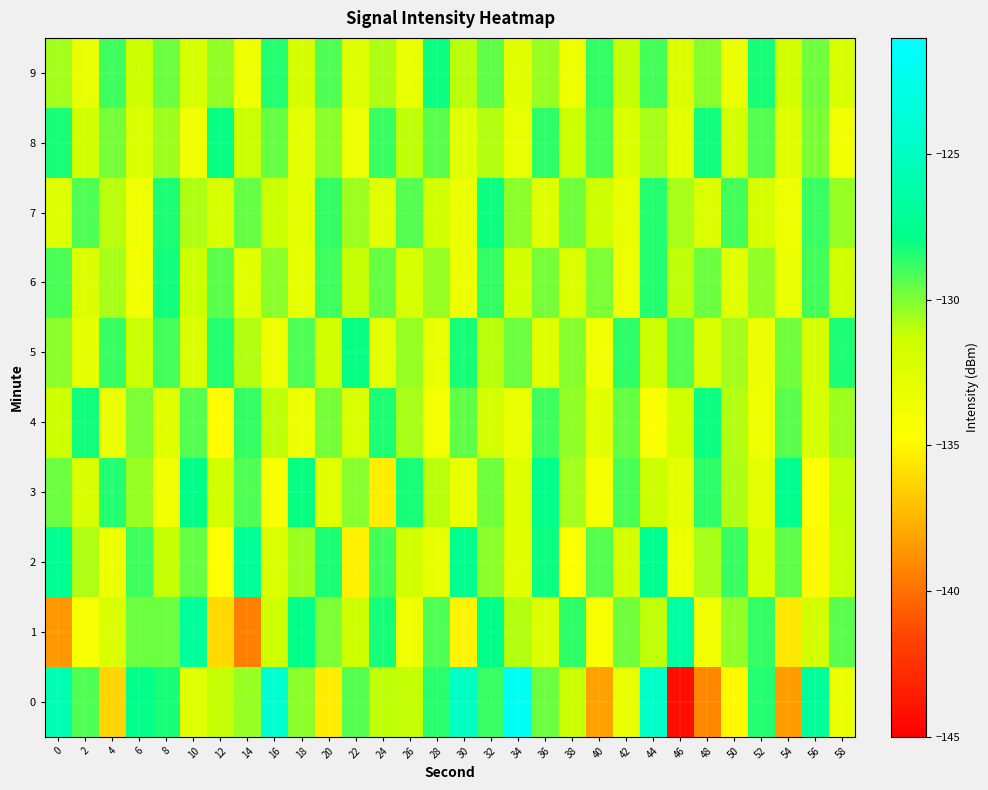

Reading left to right, transcribe all the data shown in this chart.

0: 0=-125.7	2=-129.2	4=-136.3	6=-127.7	8=-128.2	10=-132.6	12=-131.2	14=-130.4	16=-124.1	18=-130.2	20=-135.3	22=-129.3	24=-131.1	26=-131.2	28=-128.5	30=-124.9	32=-128.8	34=-121.8	36=-129.7	38=-131.3	40=-138.2	42=-133.3	44=-124.6	46=-144.3	48=-139.2	50=-134.9	52=-128.4	54=-138.4	56=-127.1	58=-133.4
1: 0=-138.6	2=-134.1	4=-132.2	6=-129.6	8=-129.7	10=-126.9	12=-136.2	14=-139.5	16=-131.4	18=-127.8	20=-130.0	22=-131.5	24=-128.3	26=-133.7	28=-129.2	30=-135.1	32=-127.8	34=-130.9	36=-132.4	38=-128.6	40=-134.2	42=-129.8	44=-131.1	46=-126.5	48=-133.9	50=-130.3	52=-128.7	54=-135.6	56=-131.8	58=-129.4
2: 0=-127.3	2=-130.8	4=-133.5	6=-128.9	8=-131.2	10=-129.6	12=-134.7	14=-127.1	16=-132.3	18=-130.5	20=-128.4	22=-135.2	24=-129.0	26=-131.7	28=-133.1	30=-127.6	32=-130.2	34=-132.8	36=-128.1	38=-134.5	40=-129.3	42=-131.9	44=-127.4	46=-133.6	48=-130.7	50=-128.8	52=-132.0	54=-129.5	56=-134.9	58=-131.3
3: 0=-129.7	2=-132.1	4=-128.5	6=-130.4	8=-133.8	10=-127.9	12=-131.6	14=-129.2	16=-134.3	18=-128.0	20=-132.7	22=-130.1	24=-135.4	26=-128.3	28=-131.0	30=-133.2	32=-129.8	34=-132.5	36=-127.7	38=-130.6	40=-134.1	42=-129.1	44=-131.4	46=-133.0	48=-128.6	50=-130.8	52=-132.9	54=-127.5	56=-134.6	58=-131.2
4: 0=-131.5	2=-128.2	4=-133.4	6=-130.0	8=-132.6	10=-129.3	12=-134.8	14=-128.7	16=-131.1	18=-133.5	20=-129.9	22=-132.2	24=-128.4	26=-130.7	28=-134.0	30=-129.5	32=-131.8	34=-133.3	36=-128.9	38=-130.3	40=-132.8	42=-129.6	44=-134.4	46=-131.7	48=-128.1	50=-130.9	52=-133.6	54=-129.4	56=-132.0	58=-130.5
5: 0=-130.2	2=-133.0	4=-128.8	6=-131.3	8=-129.0	10=-132.4	12=-128.5	14=-130.9	16=-133.7	18=-129.2	20=-131.6	22=-128.0	24=-132.9	26=-130.4	28=-133.2	30=-128.3	32=-131.0	34=-129.7	36=-132.6	38=-130.1	40=-133.8	42=-128.6	44=-131.4	46=-129.3	48=-132.1	50=-130.6	52=-133.4	54=-129.8	56=-131.9	58=-128.4
6: 0=-129.1	2=-132.3	4=-130.7	6=-133.9	8=-128.2	10=-131.5	12=-129.4	14=-132.7	16=-130.2	18=-133.1	20=-128.9	22=-131.2	24=-129.6	26=-132.0	28=-130.4	30=-133.5	32=-128.7	34=-131.8	36=-129.9	38=-132.4	40=-130.0	42=-133.6	44=-128.5	46=-131.1	48=-129.7	50=-132.8	52=-130.3	54=-133.3	56=-129.0	58=-131.6
7: 0=-132.5	2=-129.2	4=-131.0	6=-133.7	8=-128.4	10=-130.8	12=-132.1	14=-129.6	16=-131.3	18=-133.0	20=-128.7	22=-130.5	24=-132.8	26=-129.3	28=-131.7	30=-133.4	32=-128.1	34=-130.2	36=-132.6	38=-129.8	40=-131.4	42=-133.2	44=-128.5	46=-130.7	48=-132.3	50=-129.0	52=-131.9	54=-133.6	56=-128.8	58=-130.4
8: 0=-128.3	2=-131.6	4=-129.9	6=-132.2	8=-130.5	10=-133.8	12=-128.0	14=-131.3	16=-129.6	18=-132.9	20=-130.2	22=-133.5	24=-128.8	26=-131.1	28=-129.4	30=-132.7	32=-130.9	34=-133.2	36=-128.6	38=-131.4	40=-129.1	42=-132.4	44=-130.7	46=-133.0	48=-128.2	50=-131.8	52=-129.3	54=-132.6	56=-130.0	58=-133.9
9: 0=-130.6	2=-133.1	4=-128.9	6=-131.4	8=-129.7	10=-132.0	12=-130.3	14=-133.6	16=-128.5	18=-131.9	20=-129.2	22=-132.5	24=-130.8	26=-133.3	28=-128.1	30=-131.0	32=-129.5	34=-132.8	36=-130.4	38=-133.7	40=-128.7	42=-131.2	44=-129.0	46=-132.3	48=-130.1	50=-133.4	52=-128.3	54=-131.7	56=-129.8	58=-132.1